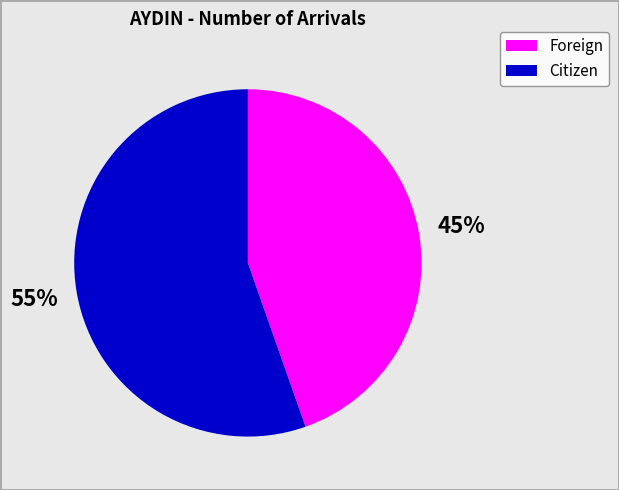

Is there any slice that represents more than half of the pie?

Yes